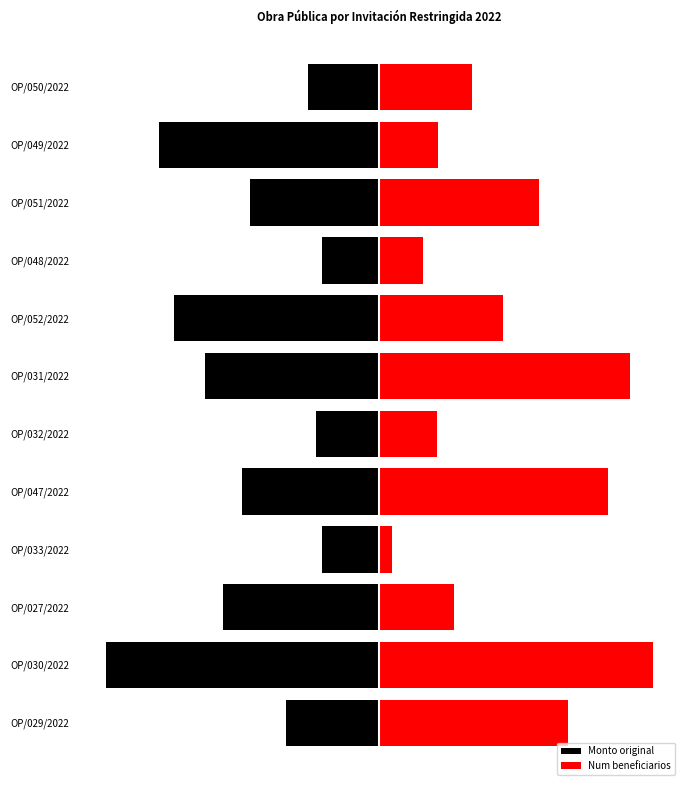

Which has a higher value, OP/030/2022 or OP/027/2022?

OP/027/2022